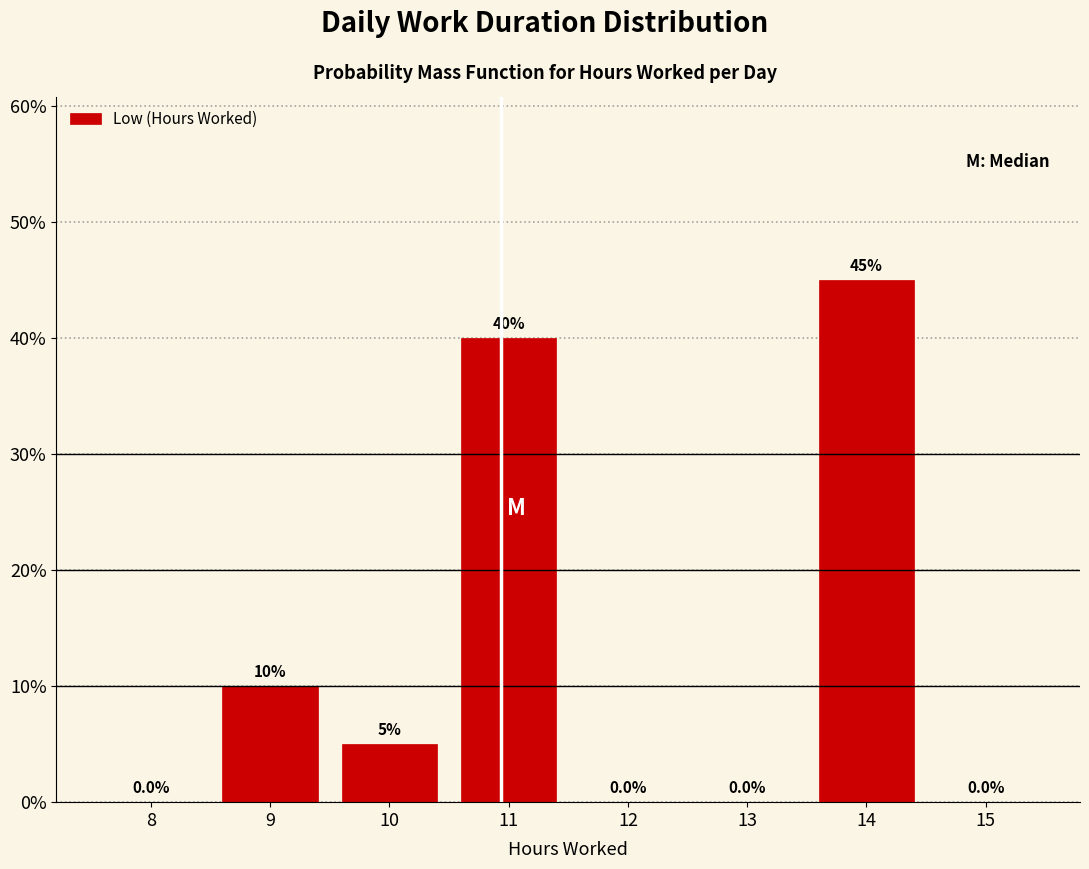

Reading left to right, what are all the values shown in this chart?

8=0	9=10	10=5	11=40	12=0	13=0	14=45	15=0